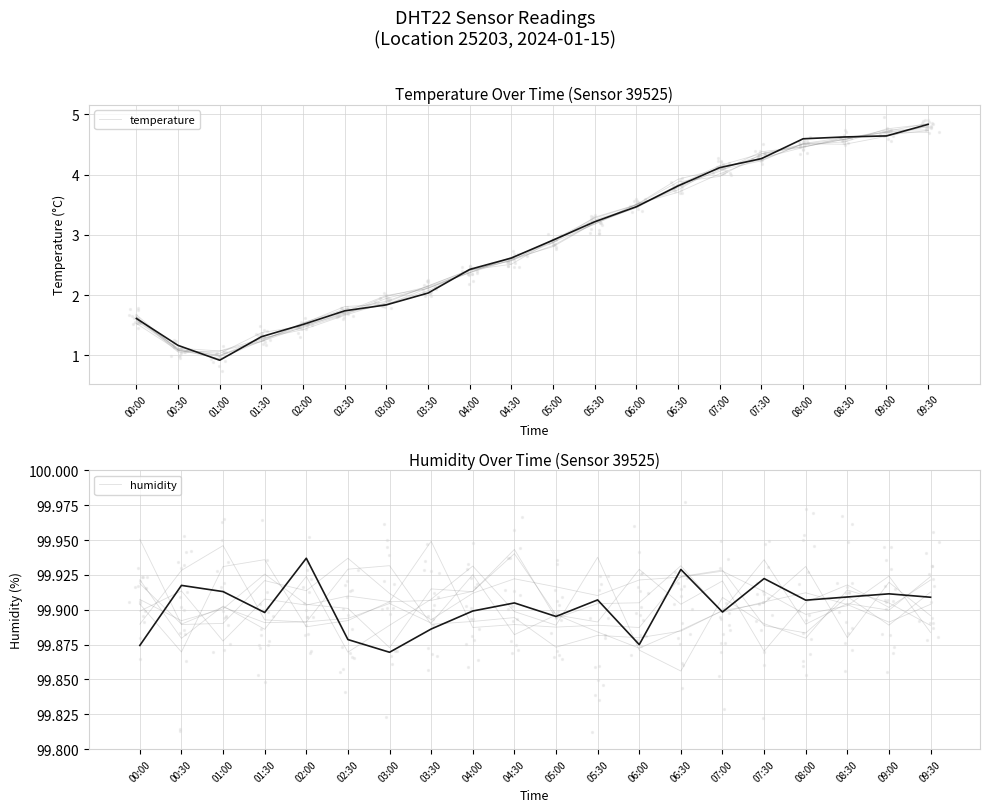

Is the value of temperature at 09:00 greater than the value of humidity at 08:30?

No